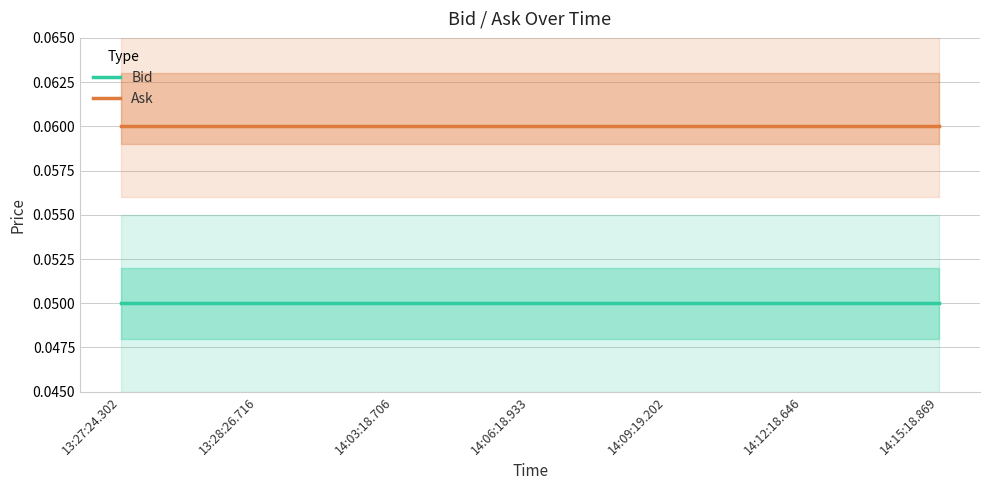

Rank the series by their maximum value, from highest to lowest.

Ask, Bid